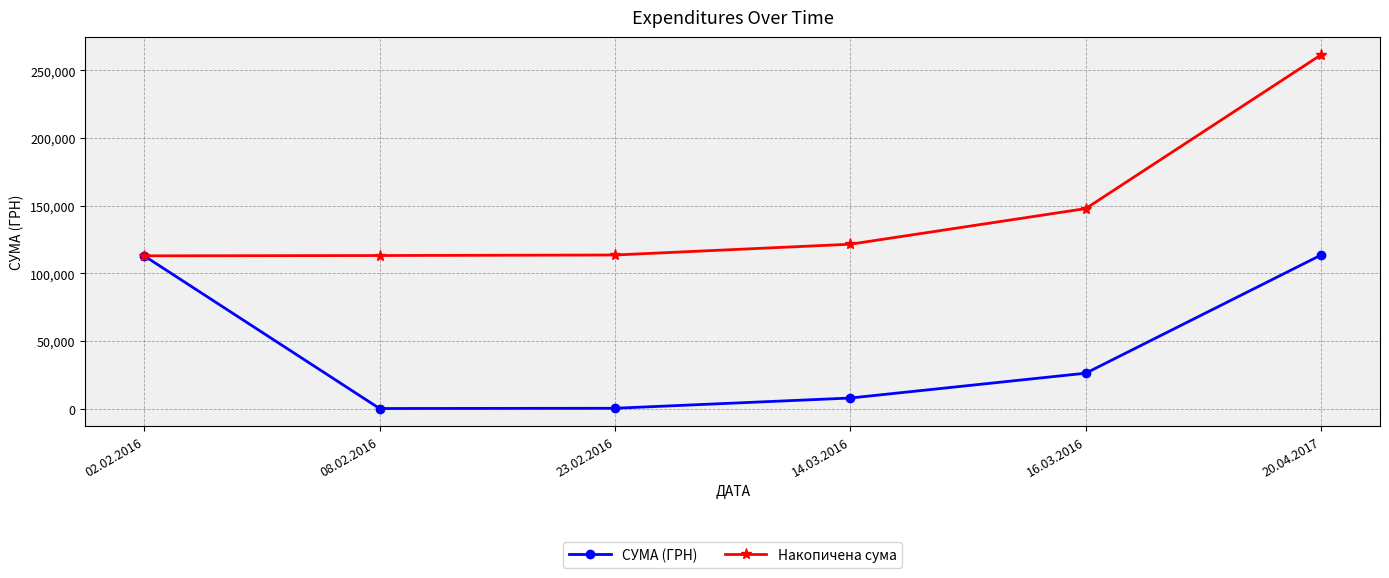

Rank the series by their average value, from lowest to highest.

СУМА (ГРН), Накопичена сума